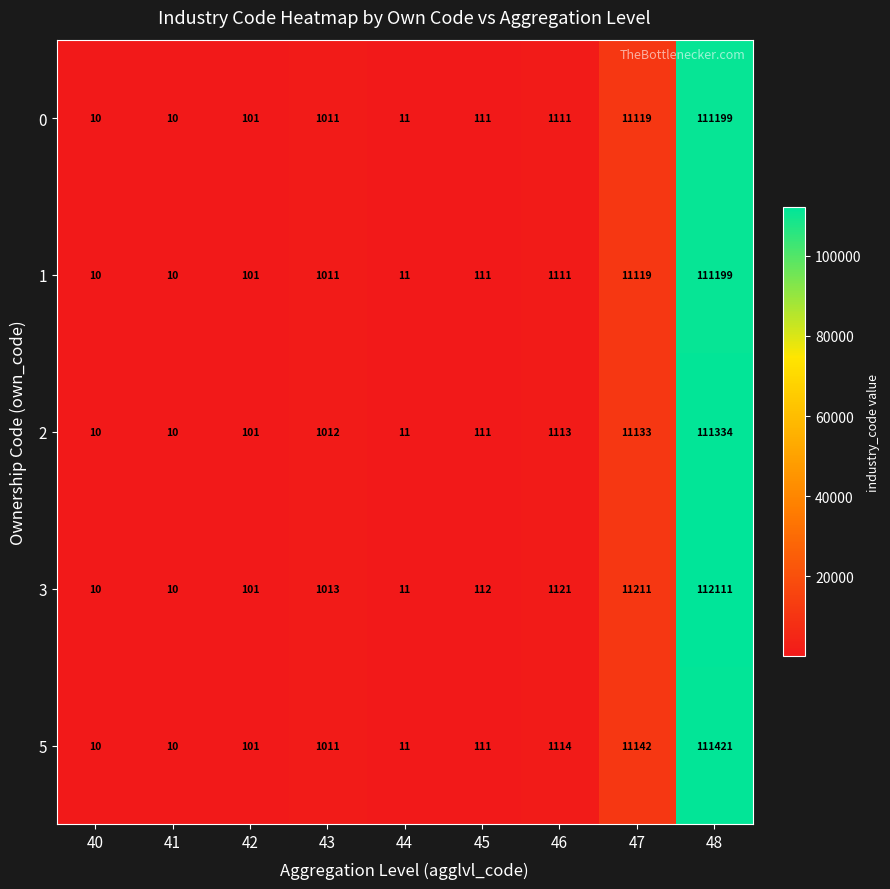

What is the sum of the 2 values at 46 and 45?

1224